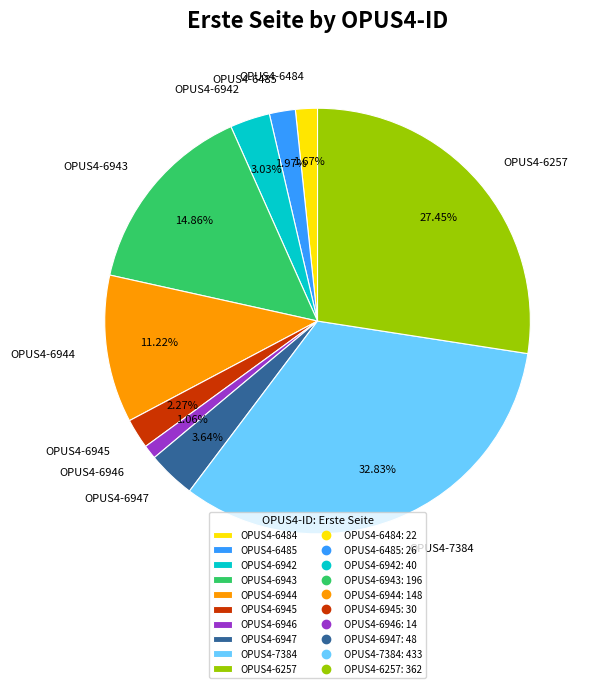

The OPUS4-6947 slice represents 4% of the pie. True or false?

True